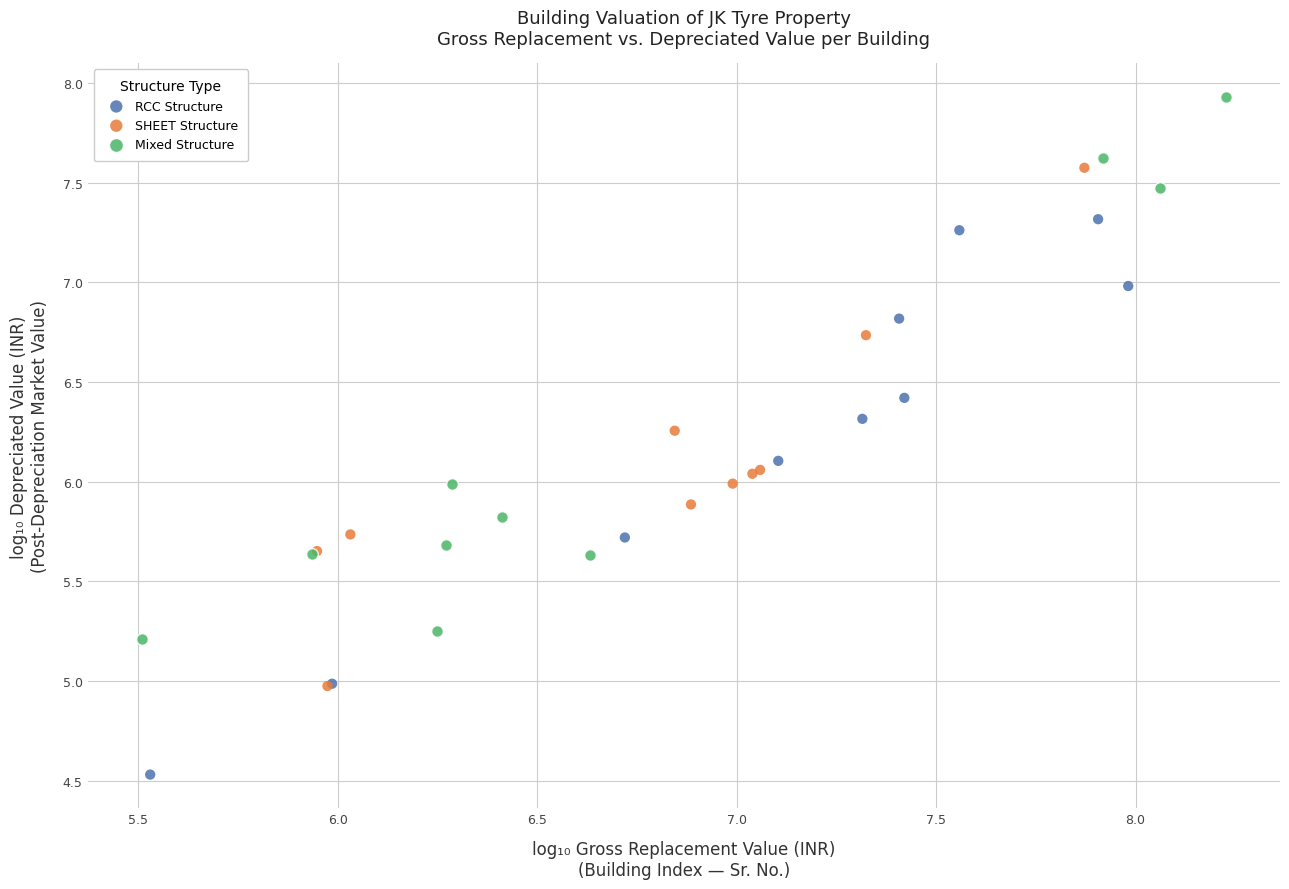

What are all the series names shown in the legend?

RCC Structure, SHEET Structure, Mixed Structure